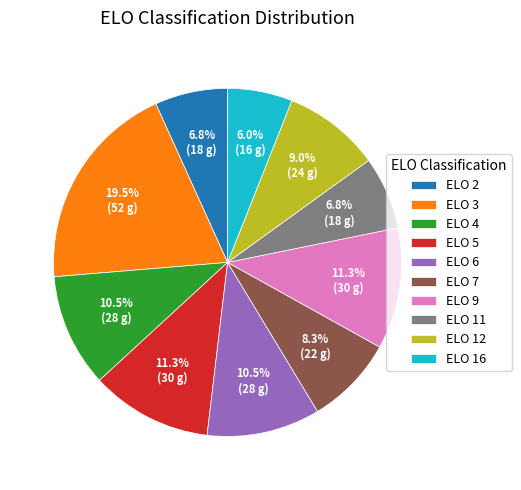

Which has a higher value, ELO 6 or ELO 12?

ELO 6